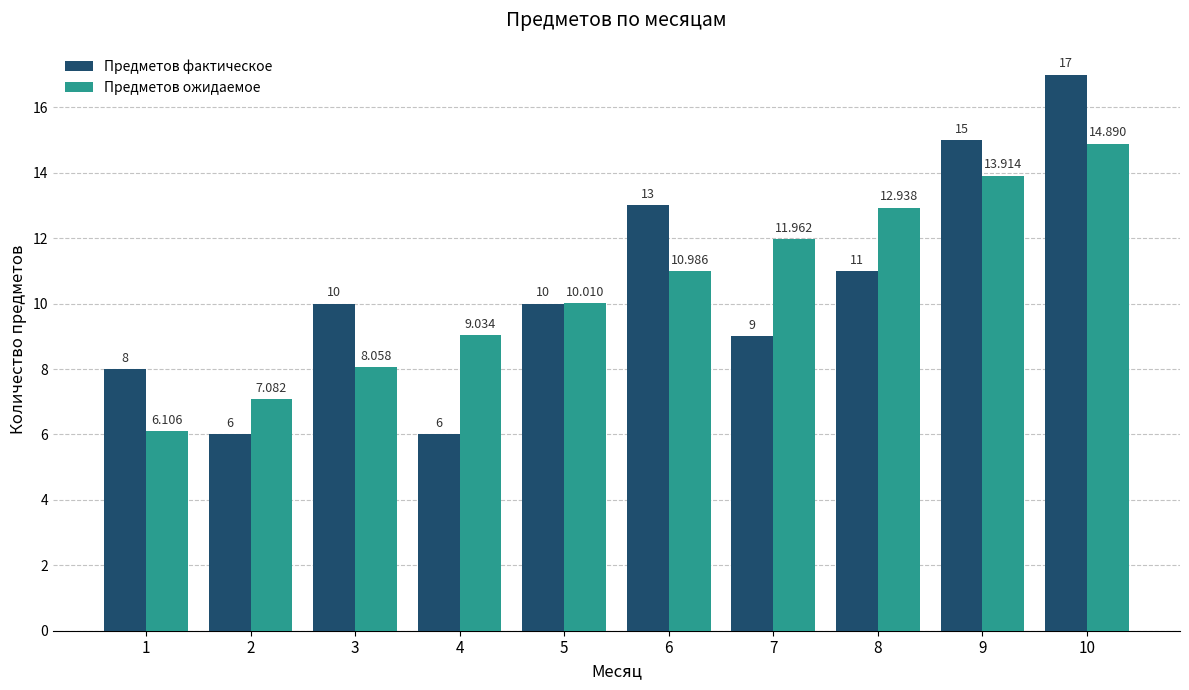

How many values in the Предметов ожидаемое series are below 10?

4